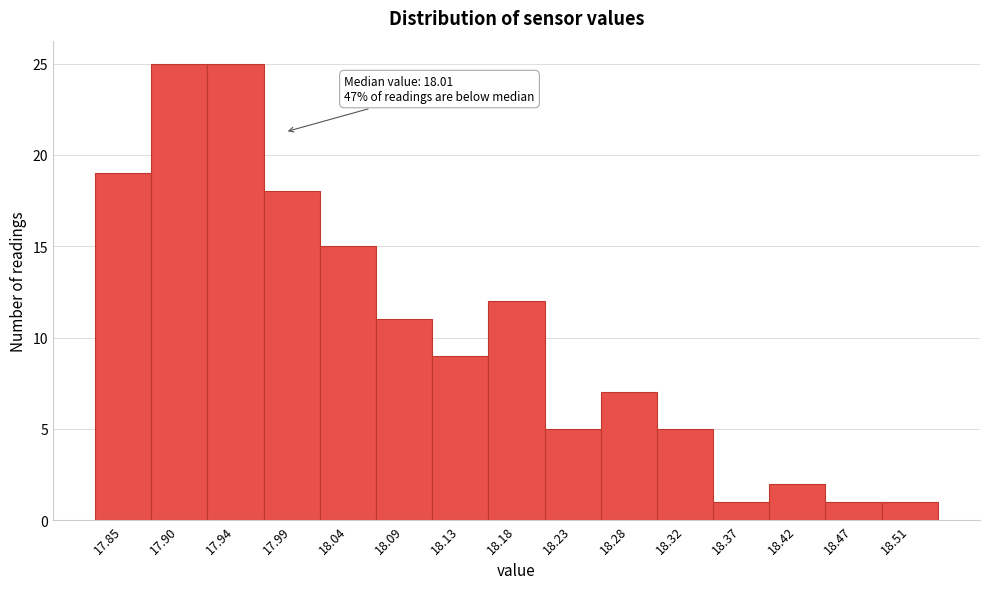

Reading right to left, transcribe all the data shown in this chart.

18.51=1	18.47=1	18.42=2	18.37=1	18.32=5	18.28=7	18.23=5	18.18=12	18.13=9	18.09=11	18.04=15	17.99=18	17.94=25	17.90=25	17.85=19